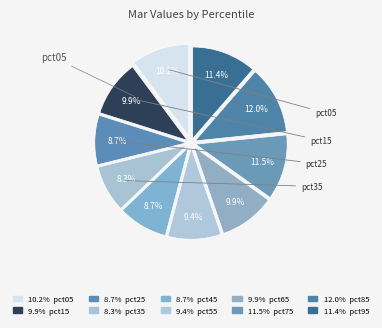

Which category has the smallest portion of the pie?

pct35